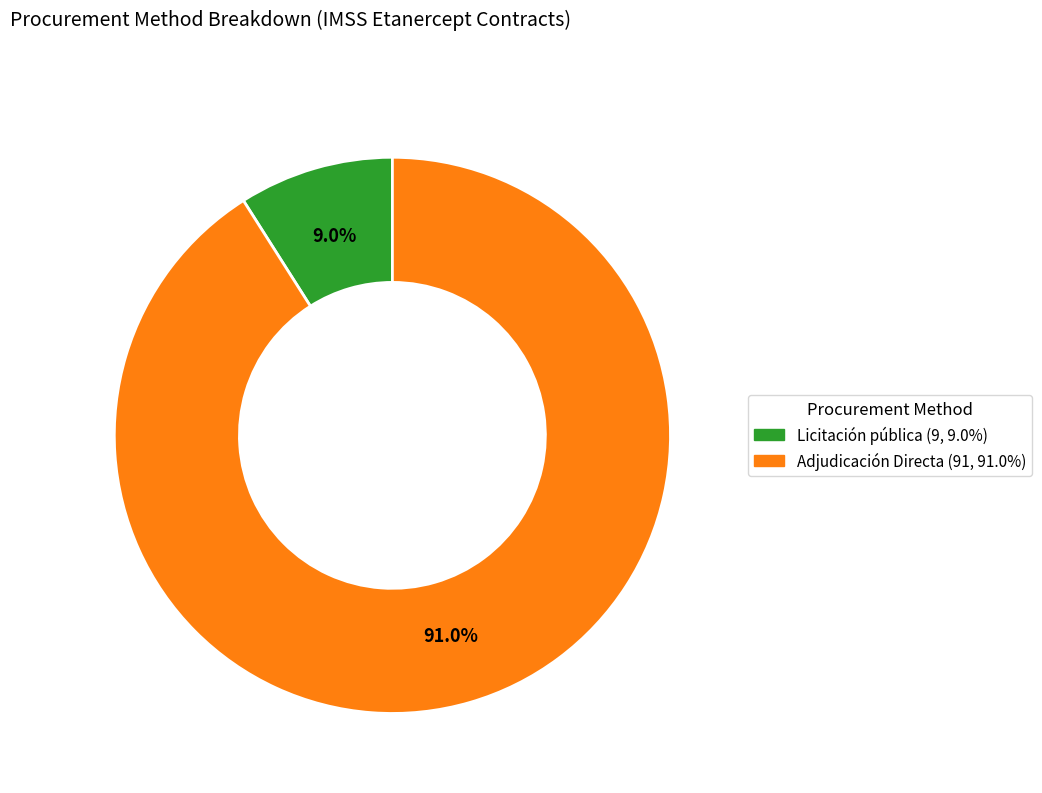

How many slices are in this pie chart?

2